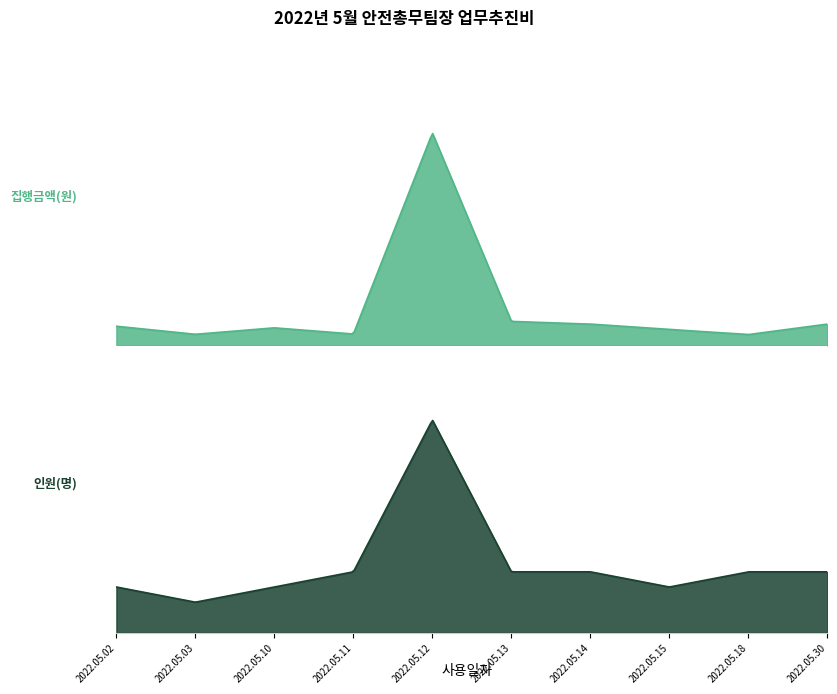

True or false: 인원(명) and 집행금액(원) cross at least once.

False